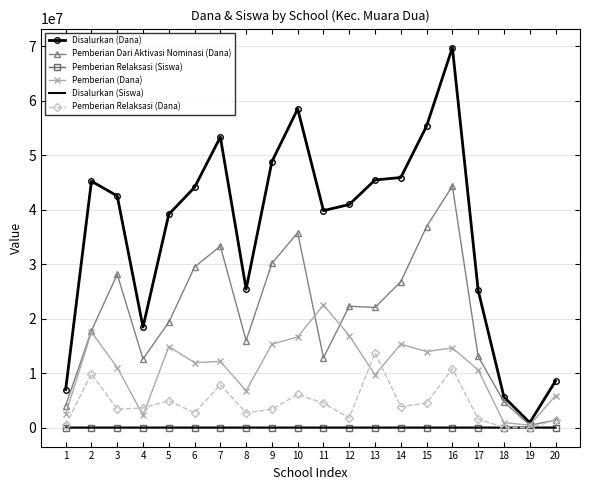

What is the difference between the Disalurkan (Dana) values at 3 and 4?

24075000